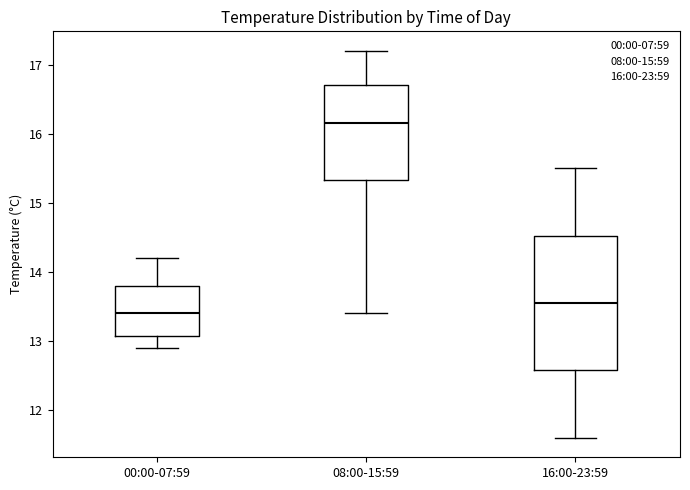

Which box's median line is the lowest?

00:00-07:59